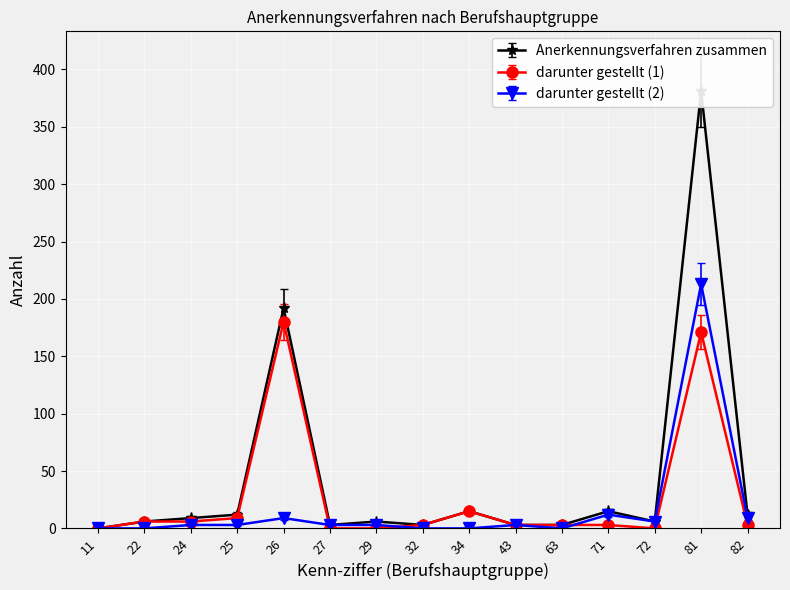

Where is darunter gestellt (2) nearest to the value 106?

71